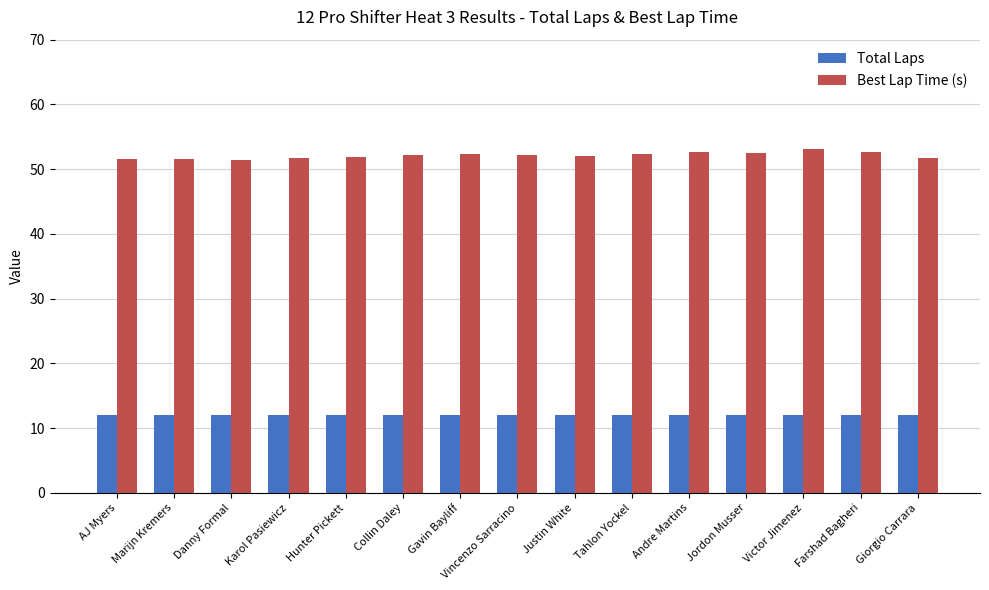

Is the value of Best Lap Time (s) at Collin Daley greater than the value of Total Laps at Jordon Musser?

Yes